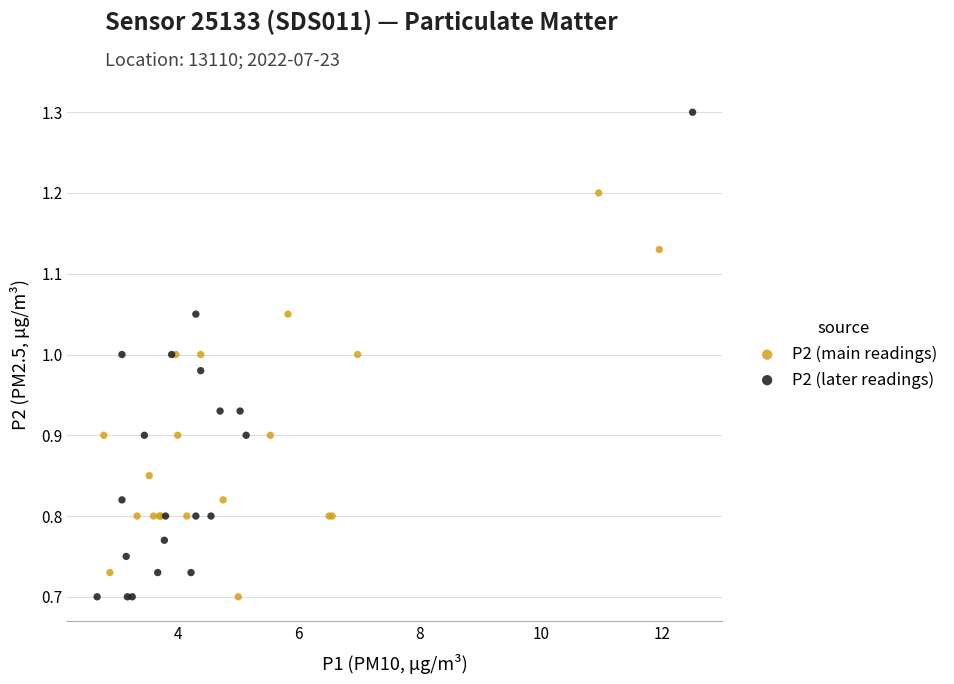

What are all the series names shown in the legend?

P2 (main readings), P2 (later readings)